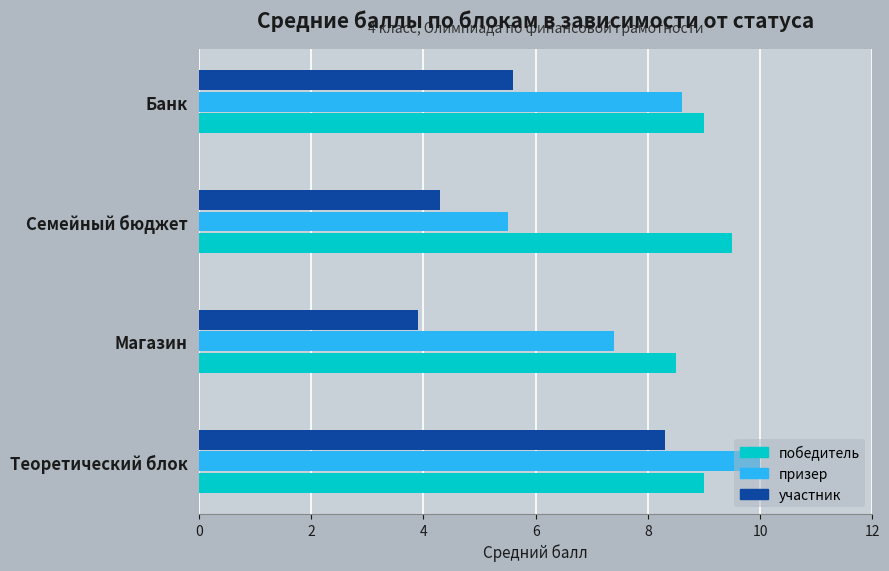

The призер series shows 5.5 at Семейный бюджет. True or false?

True